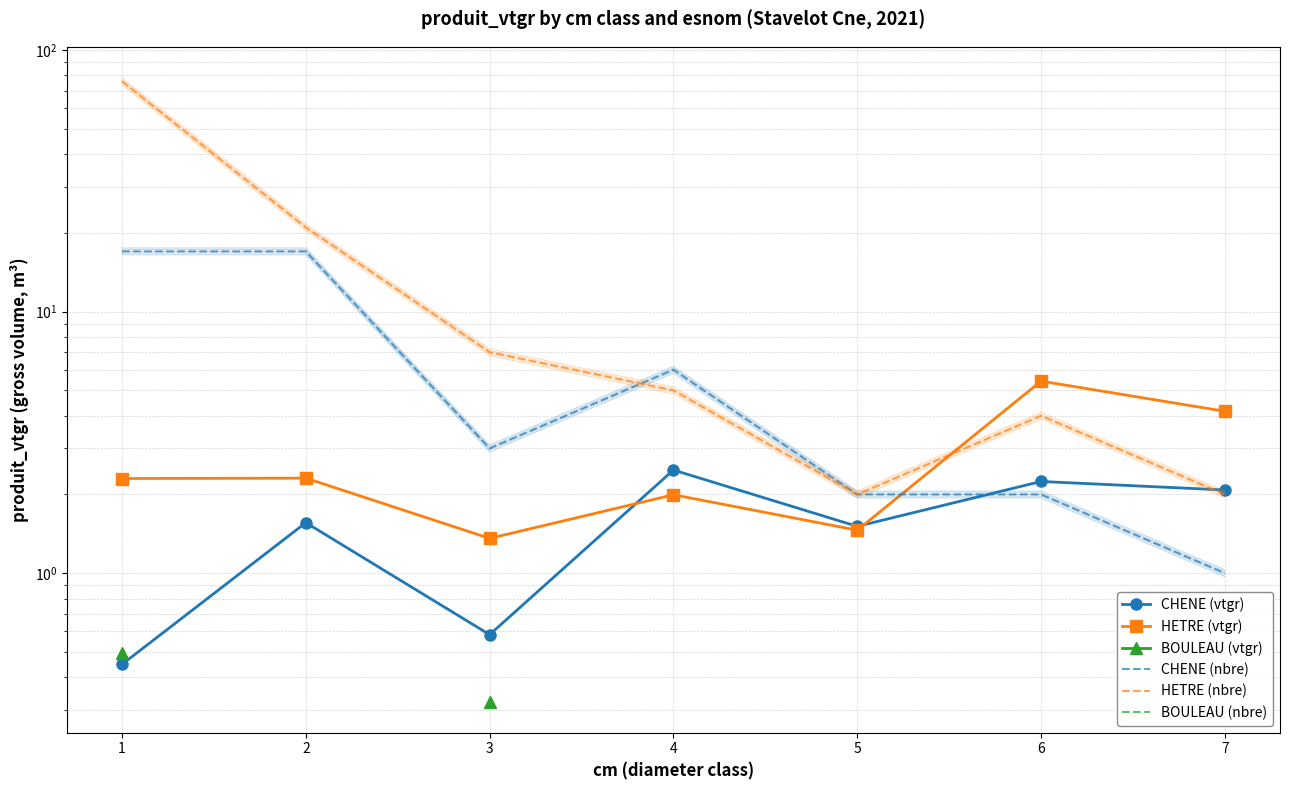

The value of HETRE (nbre) at 1 is 76.0. True or false?

True